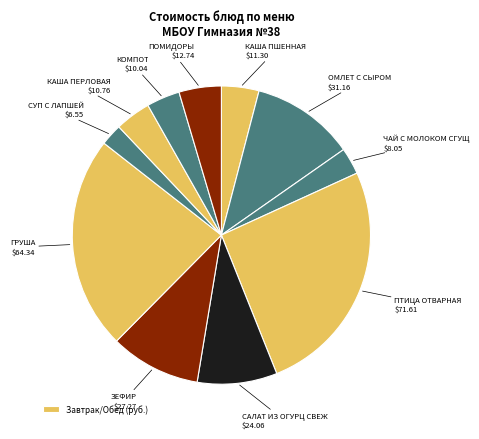

How many slices are in this pie chart?

11